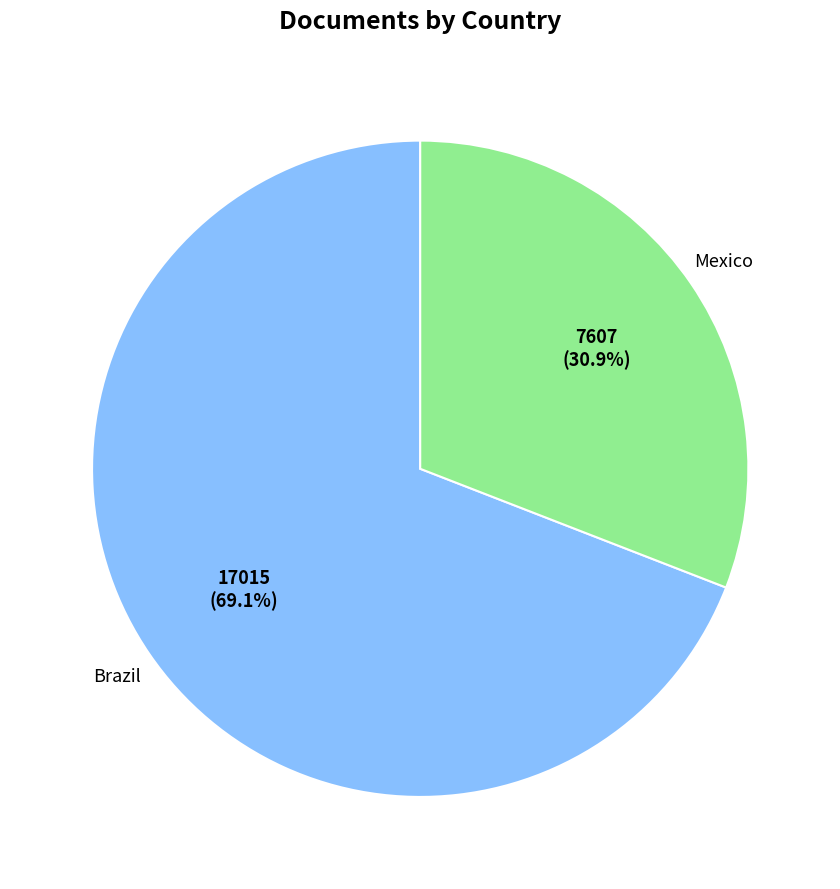

True or false: Brazil accounts for 57% of the total.

False